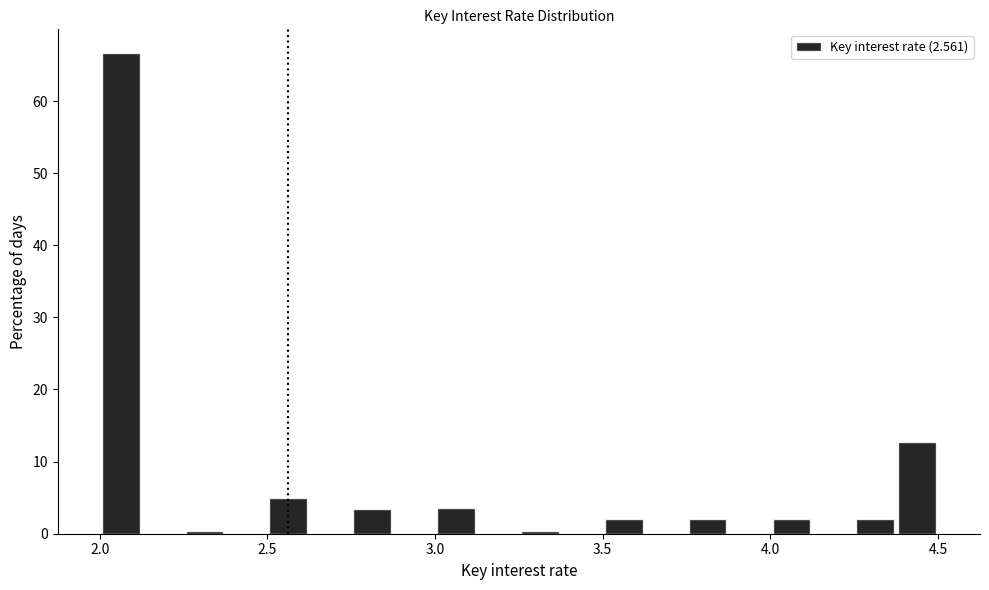

Around what value on the x-axis is the tallest bar? Give the approximate position of its centre, as read against the axis.

2.05